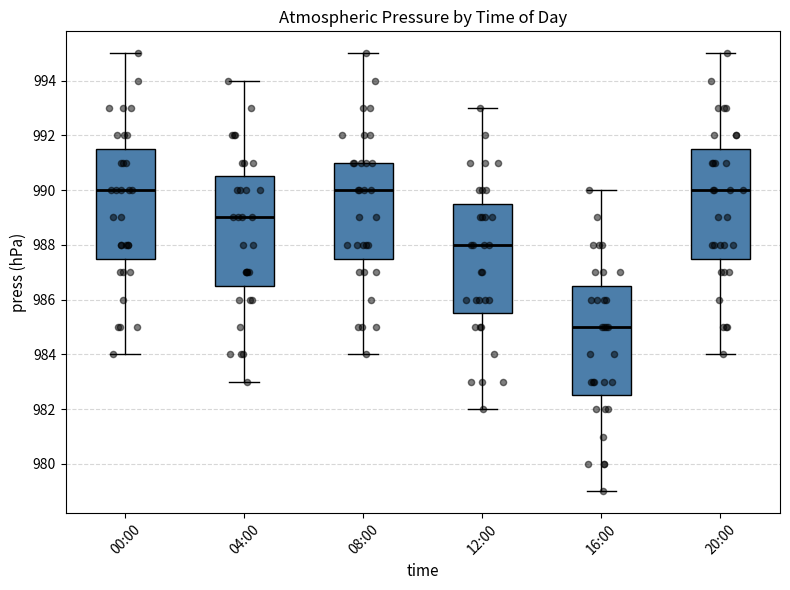

Where does the lower whisker of the box for 20:00 end on the y-axis? The values are not printed on the chart, so give them approximately, as read against the axis.

984.0